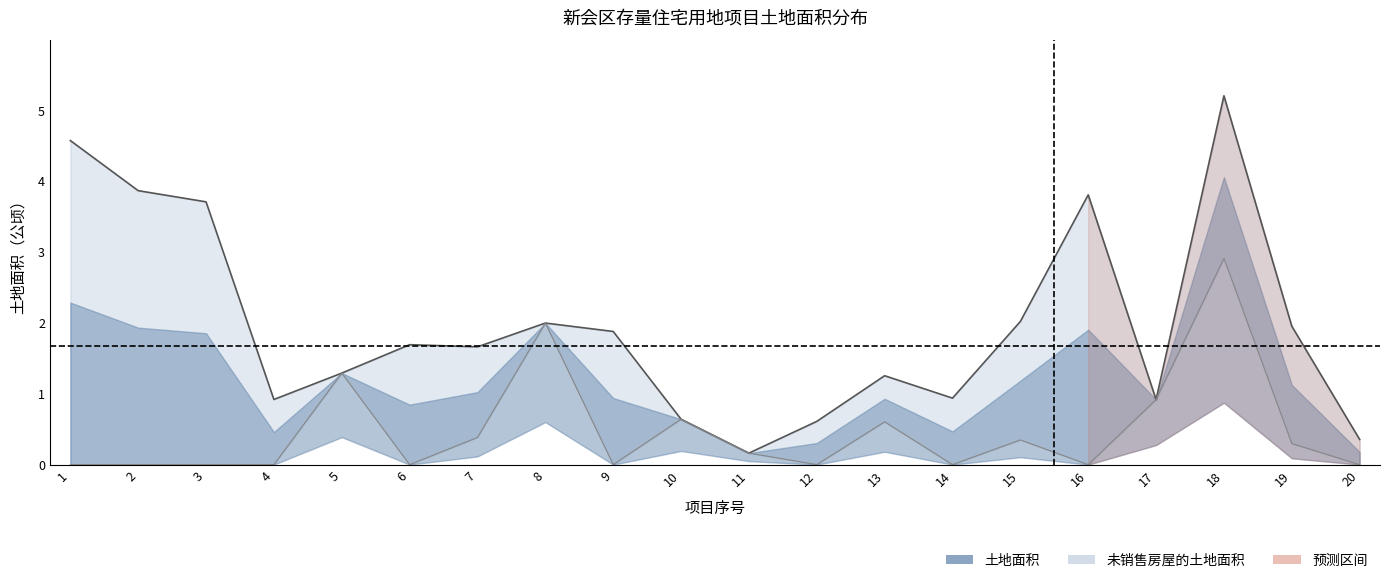

Reading left to right, list all the values displayed in this chart.

土地面积: 4.6	3.9	3.7	0.9	1.3	1.7	1.7	2.0	1.9	0.6	0.2	0.6	1.3	0.9	2.0	3.8	0.9	5.2	2.0	0.4
未销售房屋的土地面积: 0.0	0.0	0.0	0.0	1.3	0.0	0.4	2.0	0.0	0.6	0.2	0.0	0.6	0.0	0.3	0.0	0.9	2.9	0.3	0.0